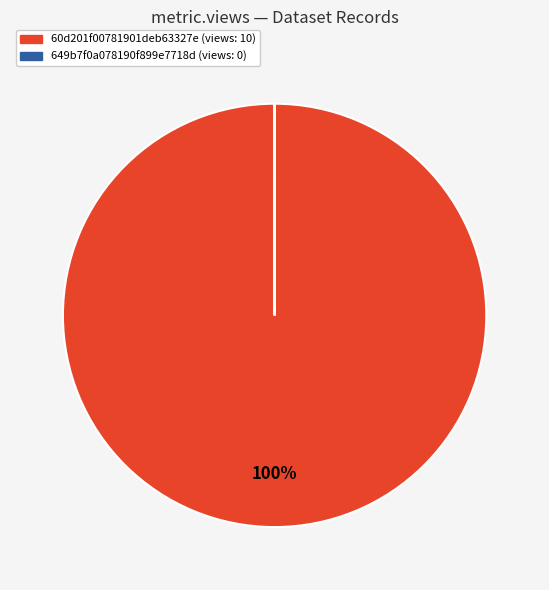

The 60d201f00781901deb63327e (views: 10) slice represents 100% of the pie. True or false?

True